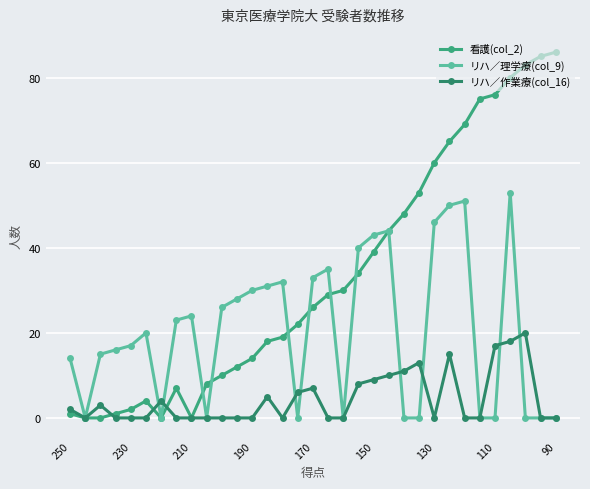

Rank the series by their maximum value, from highest to lowest.

看護(col_2), リハ／理学療(col_9), リハ／作業療(col_16)